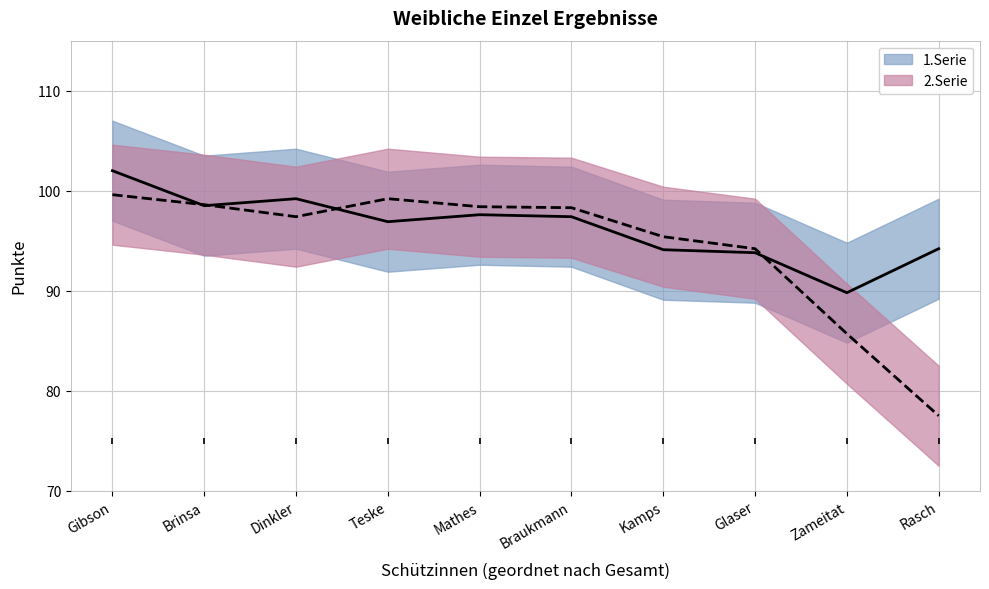

What is the difference between the 1.Serie values at Braukmann and Mathes?

0.2